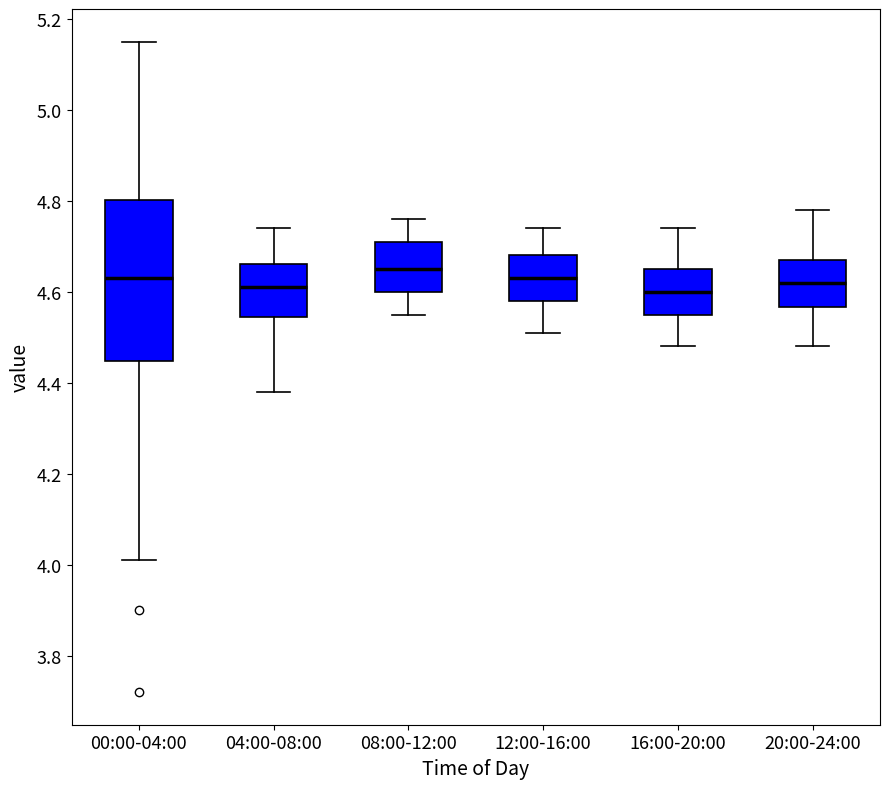

Comparing the boxes themselves (not the whiskers), which one is the tallest?

00:00-04:00